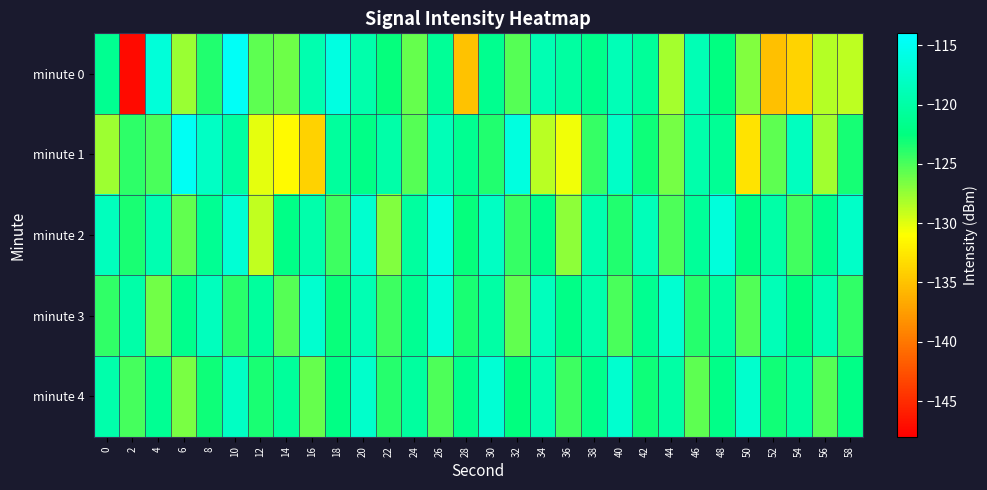

Which category has the highest value across all series?

10